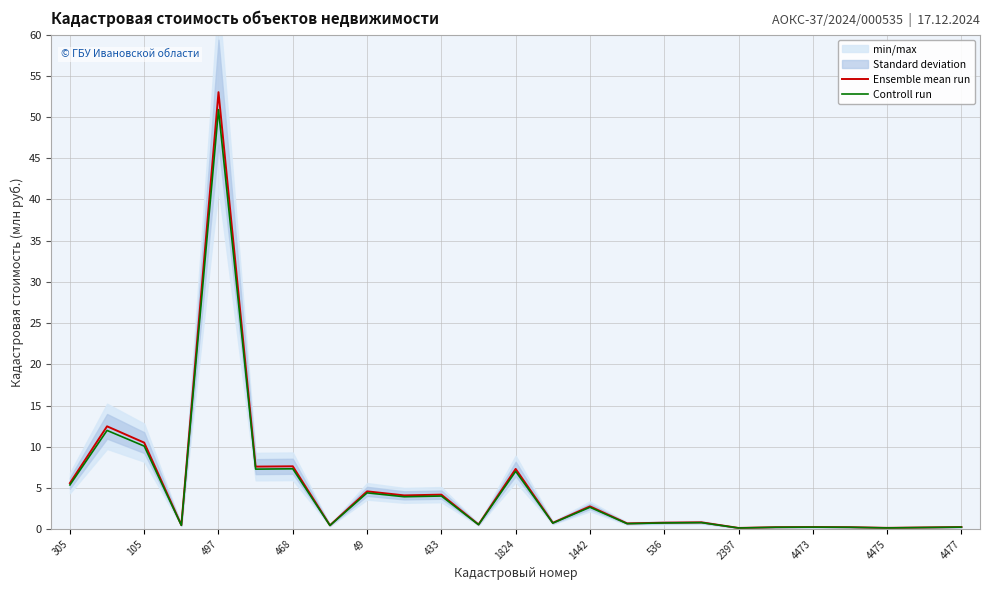

Is it true that Controll run equals 50.9 at 497?

True